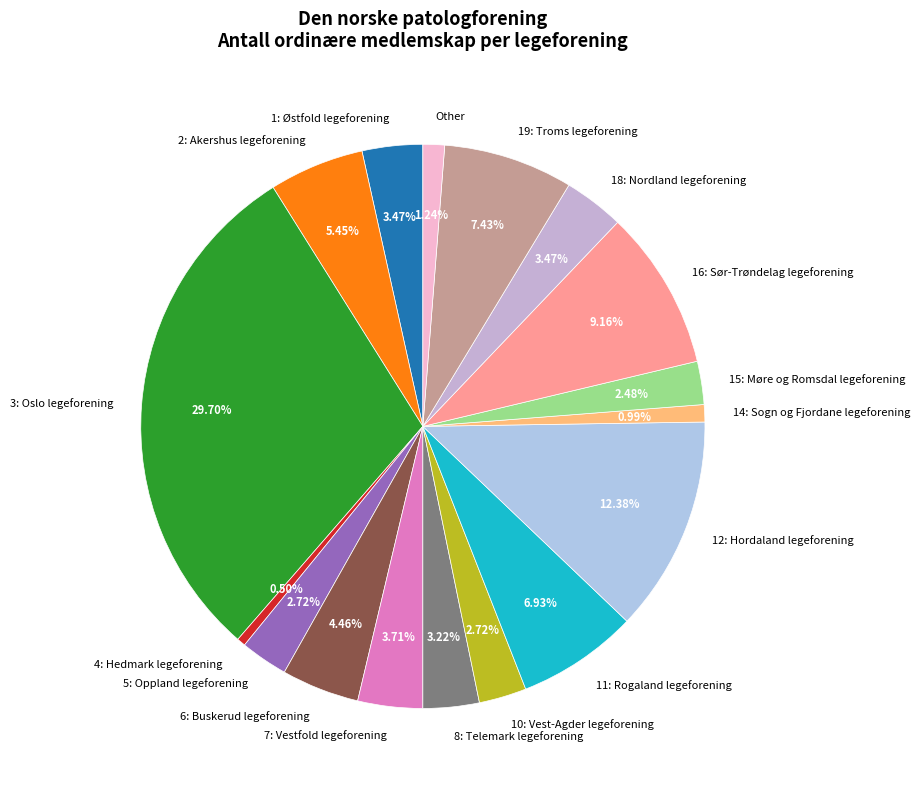

Count the number of slices in the pie.

17